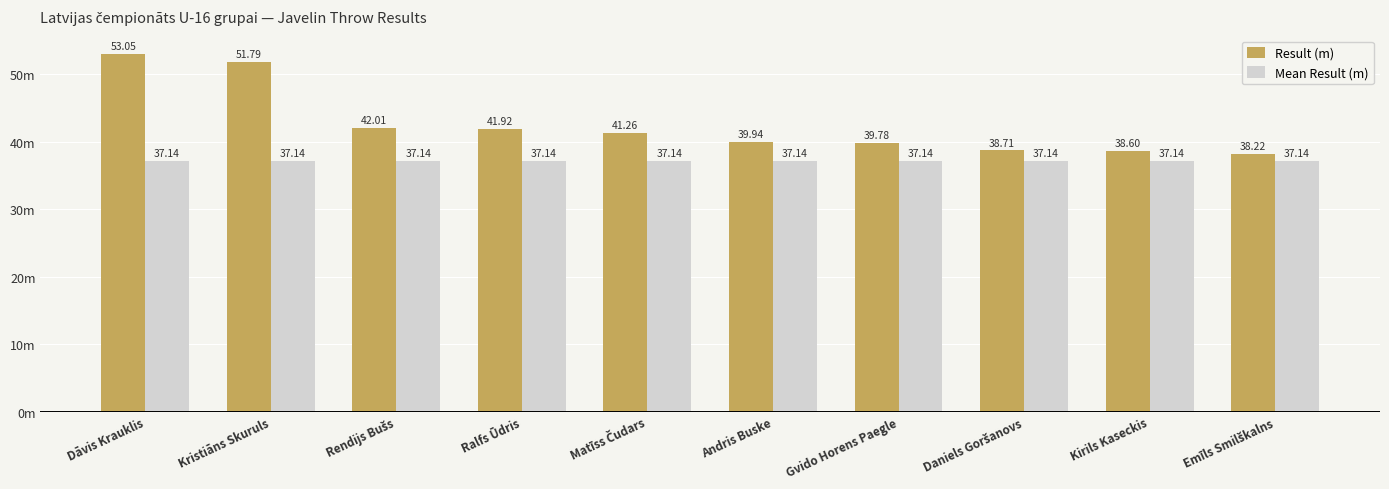

Are the bars horizontal?

No